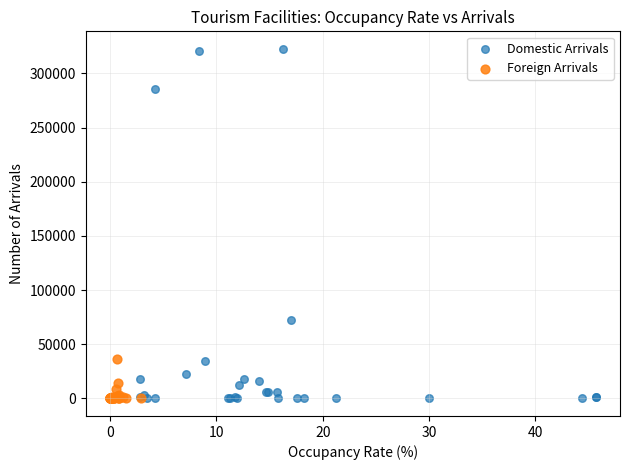

Which series contains the highest Y value?

Domestic Arrivals